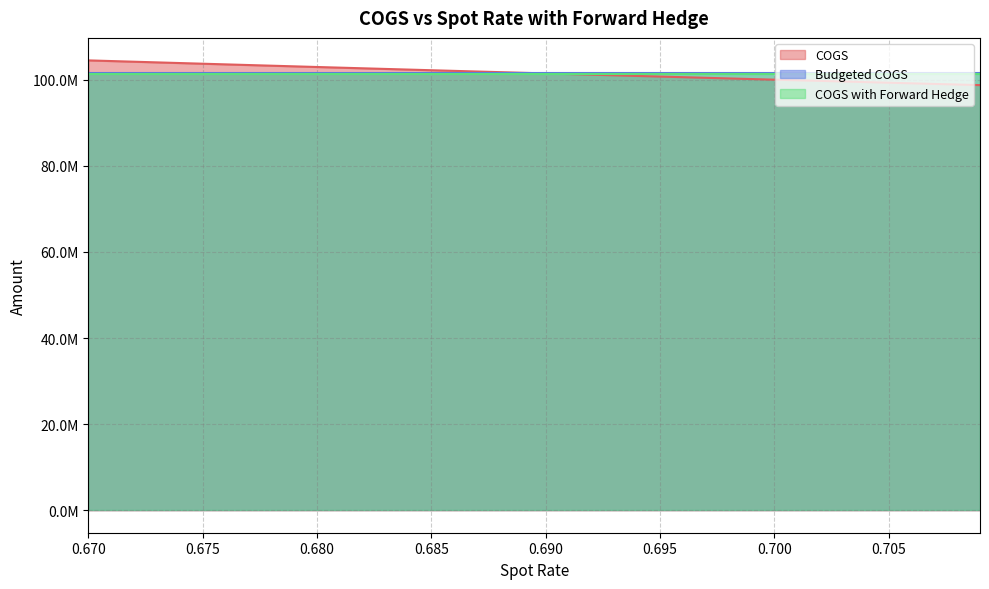

True or false: COGS has more than 2 points higher than both neighbors.

False